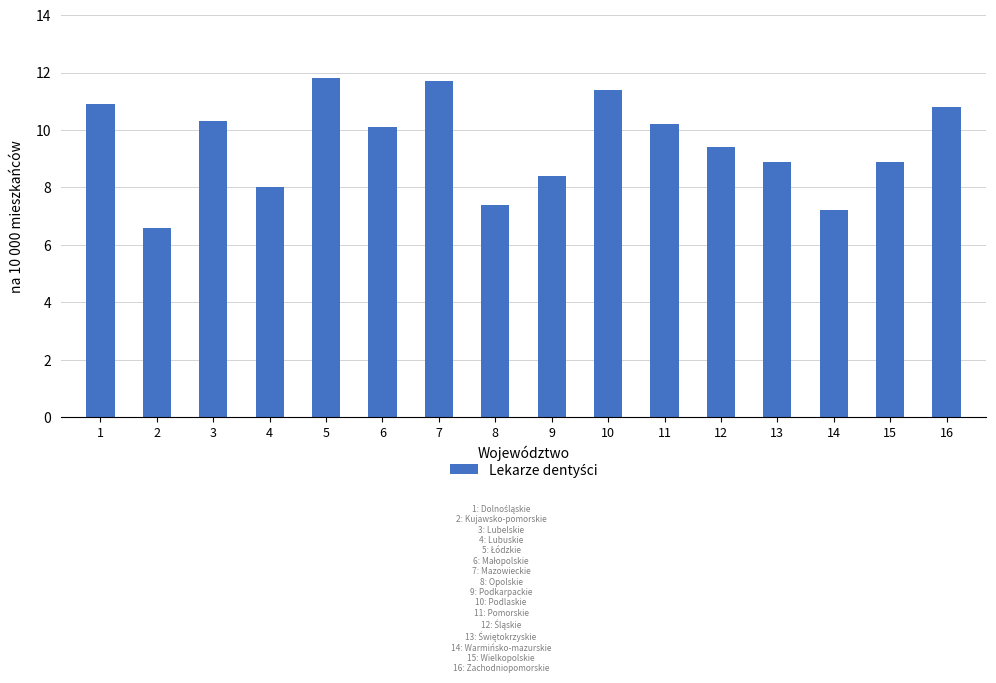

What is the sum of the values at 10 and 12?

20.8